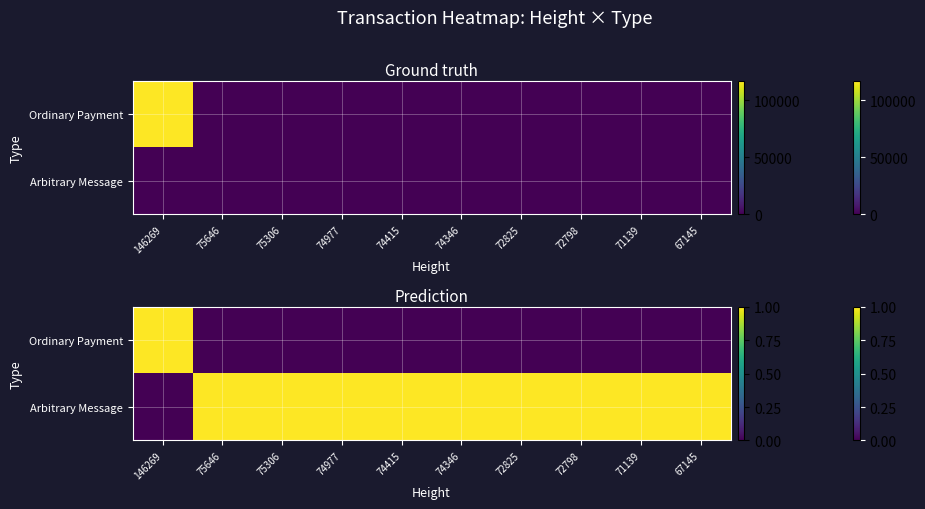

What is the greatest value displayed?

1